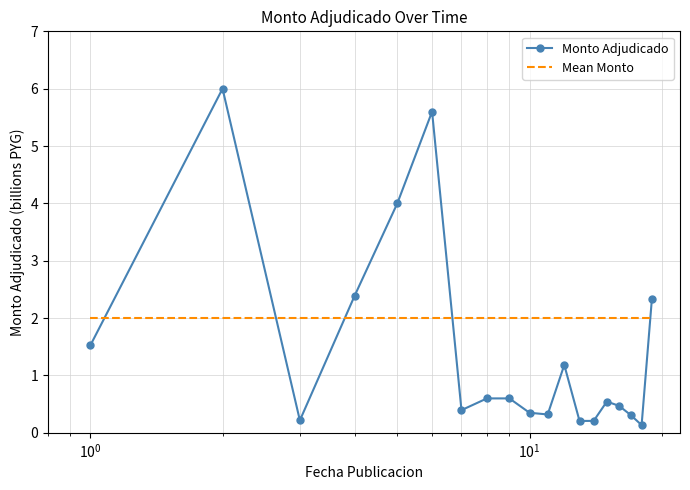

Which series has the largest range (max minus min)?

Monto Adjudicado